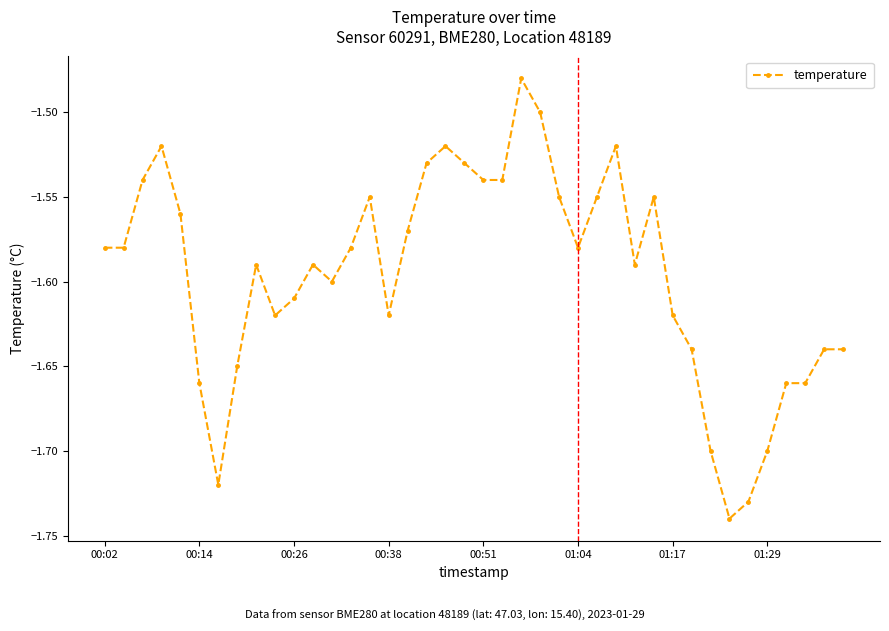

True or false: the data has more than 2 interior local peaks.

True